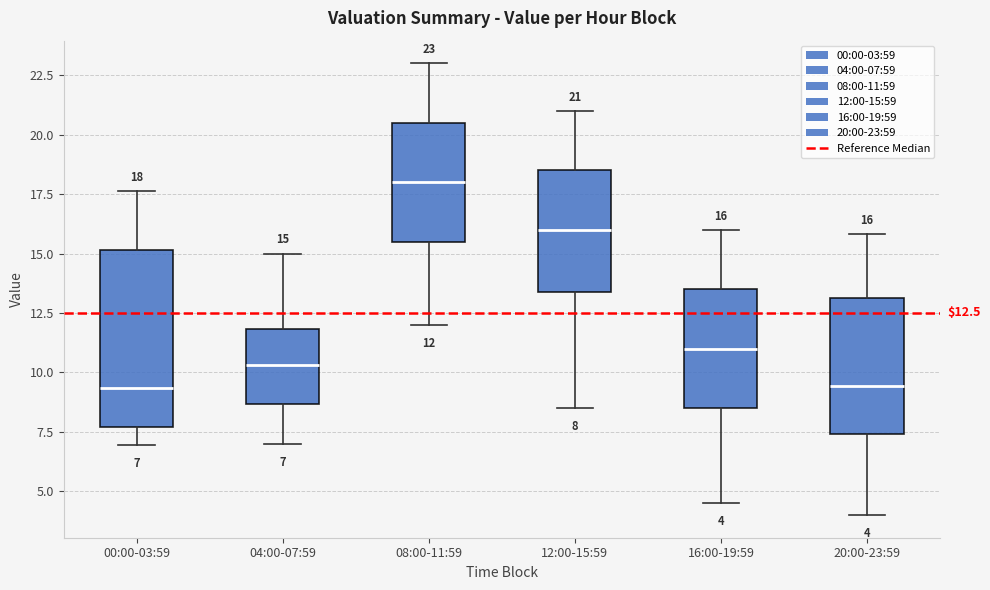

Comparing the boxes themselves (not the whiskers), which one is the tallest?

00:00-03:59